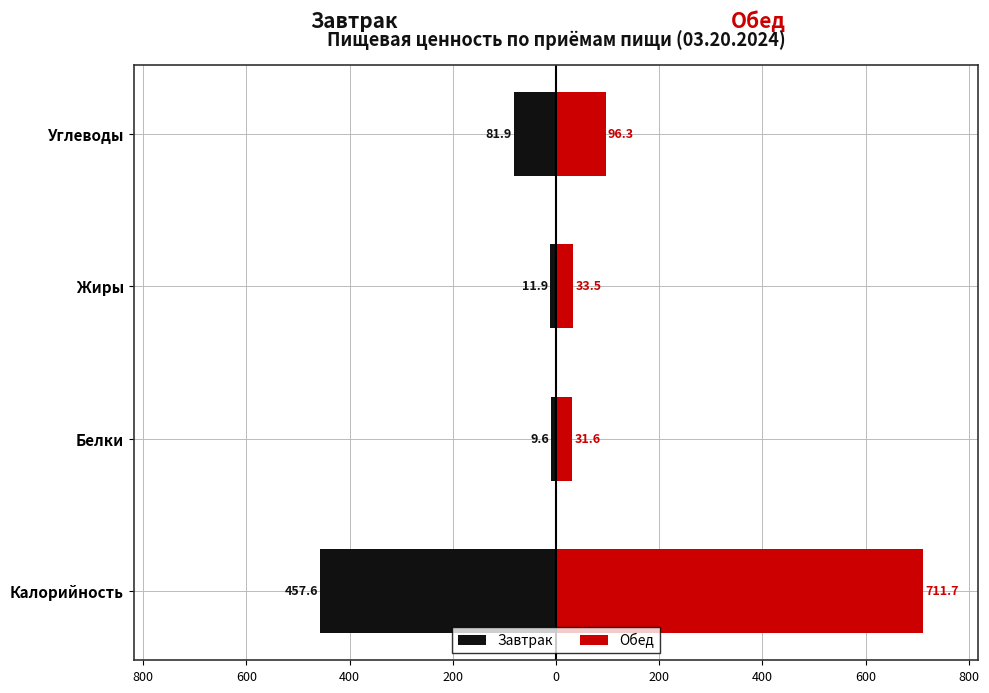

What is the value of the Завтрак bar at the 1st from the left?

-457.6